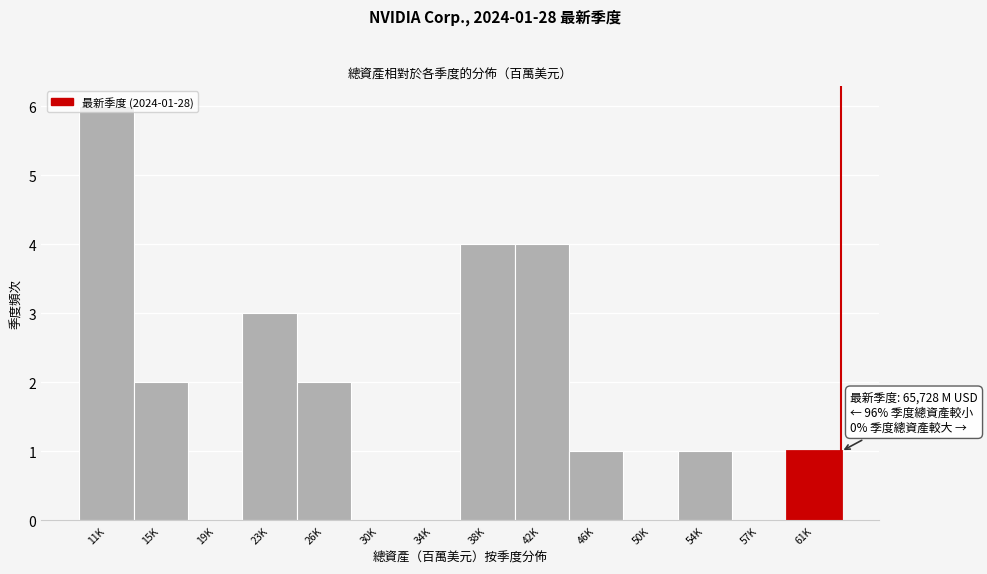

The chart shows a value of 2 at 15K. True or false?

True